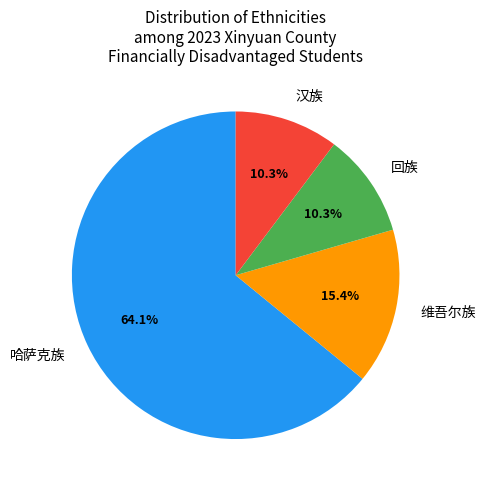

What percentage is the 回族 slice, to the nearest percent?

10%